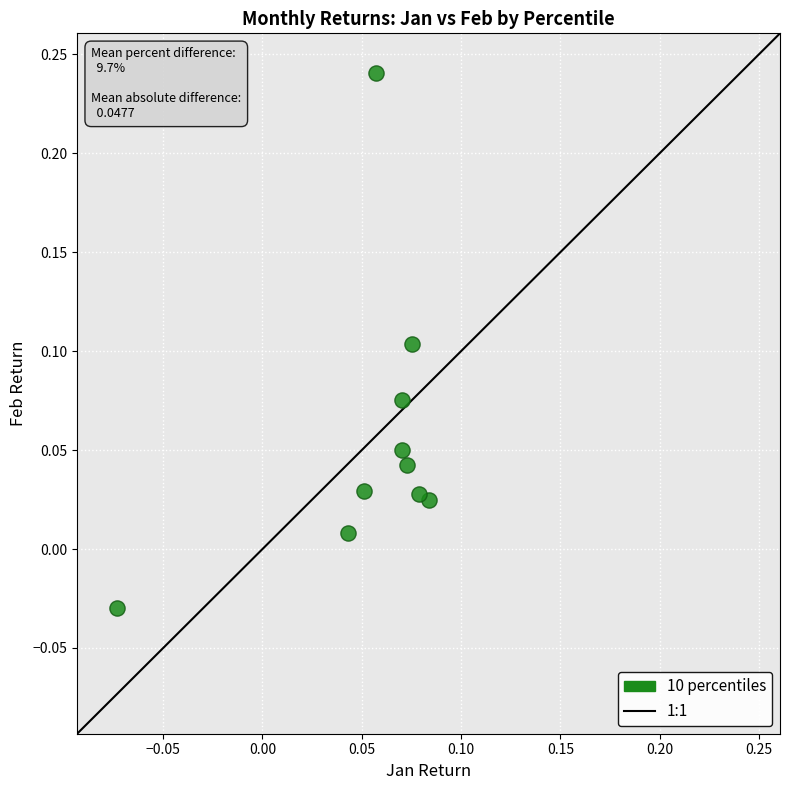

What is the range of Y values (max minus min)?

0.3